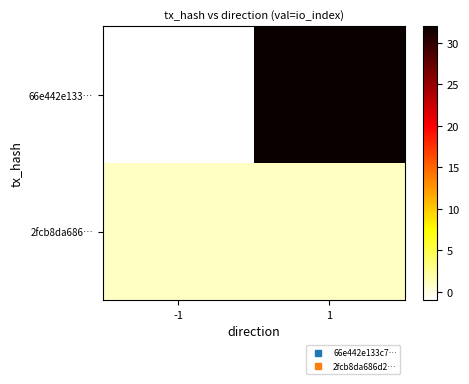

At which category is the sum across all series the highest?

1